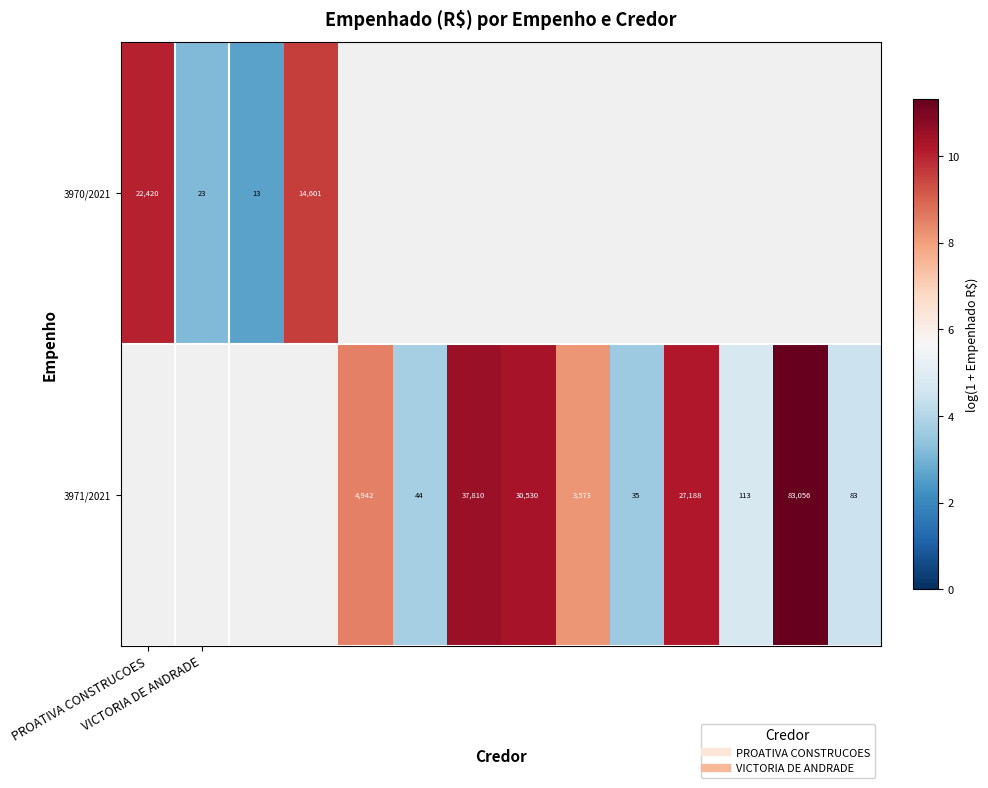

Rank the series by their maximum value, from lowest to highest.

3970/2021, 3971/2021